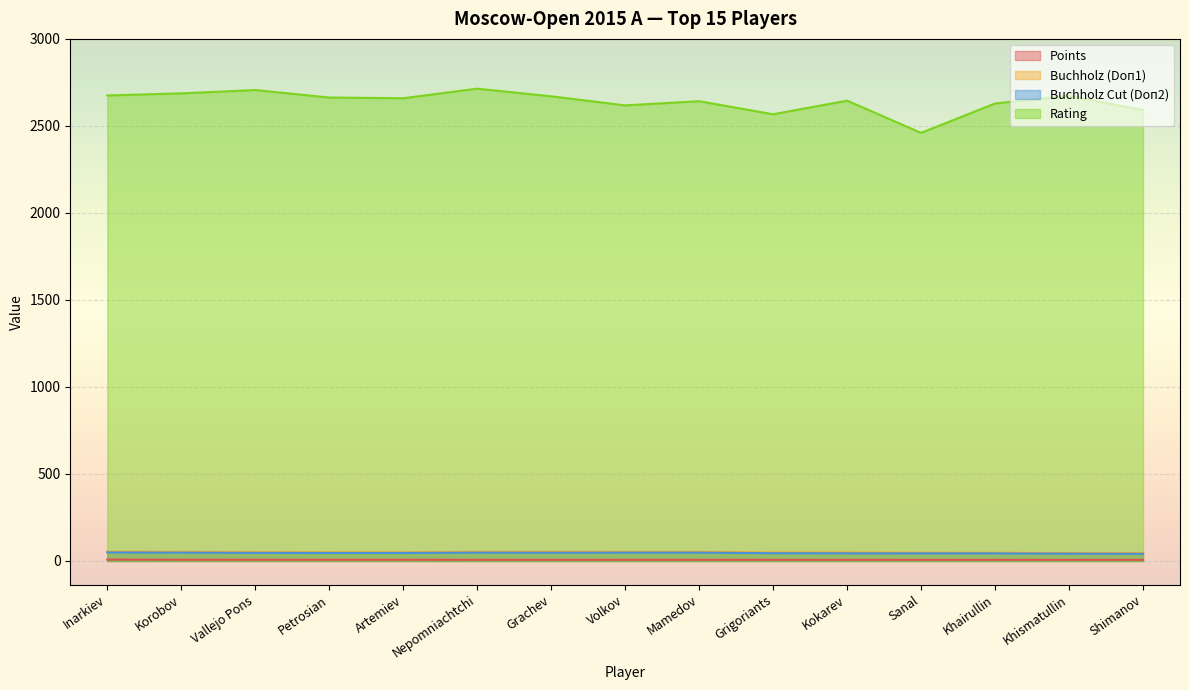

Is the value of Buchholz Cut (Doп2) at Khairullin greater than the value of Rating at Korobov?

No